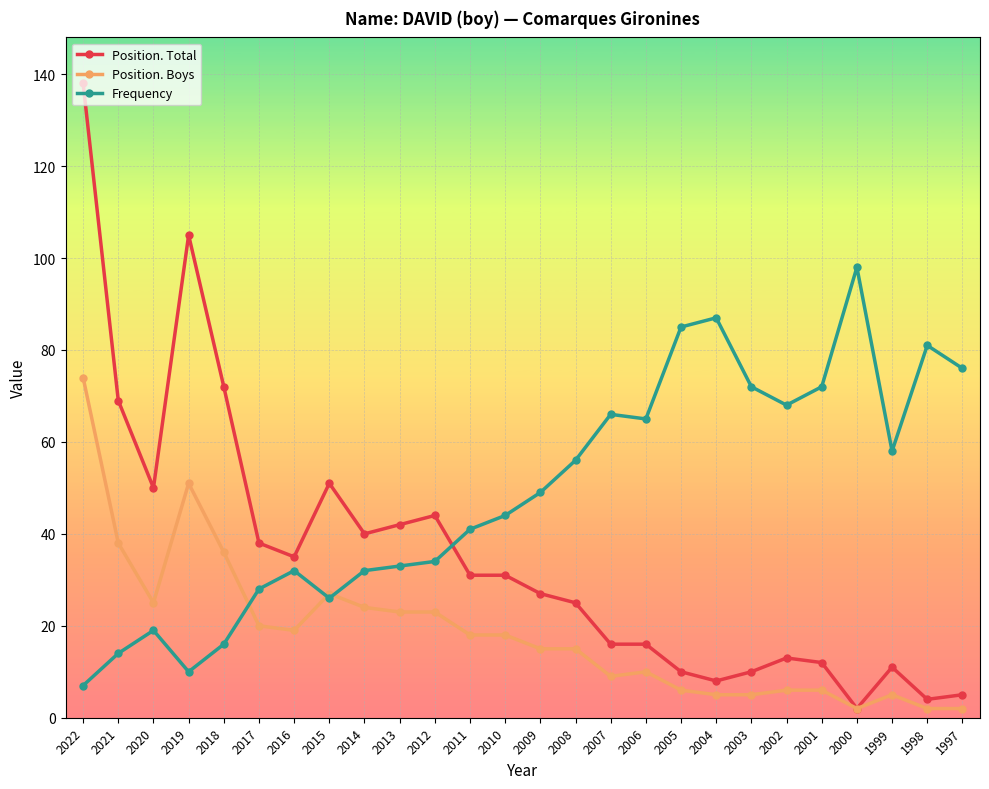

Which series changed the most between 2007 and 2005?

Frequency